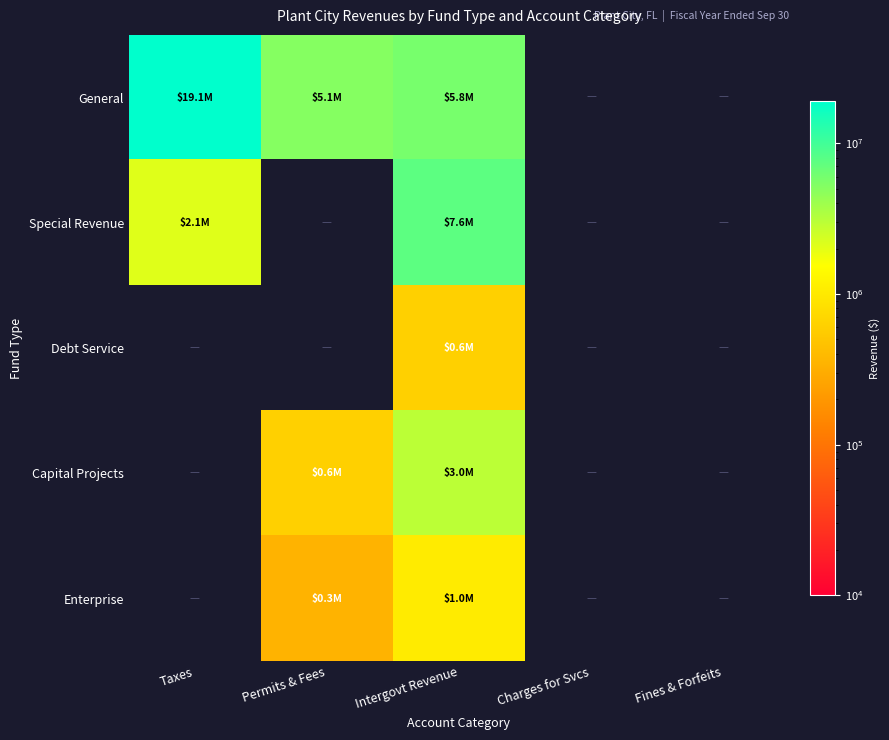

What value does the Special Revenue series have at Taxes?

2088549.0